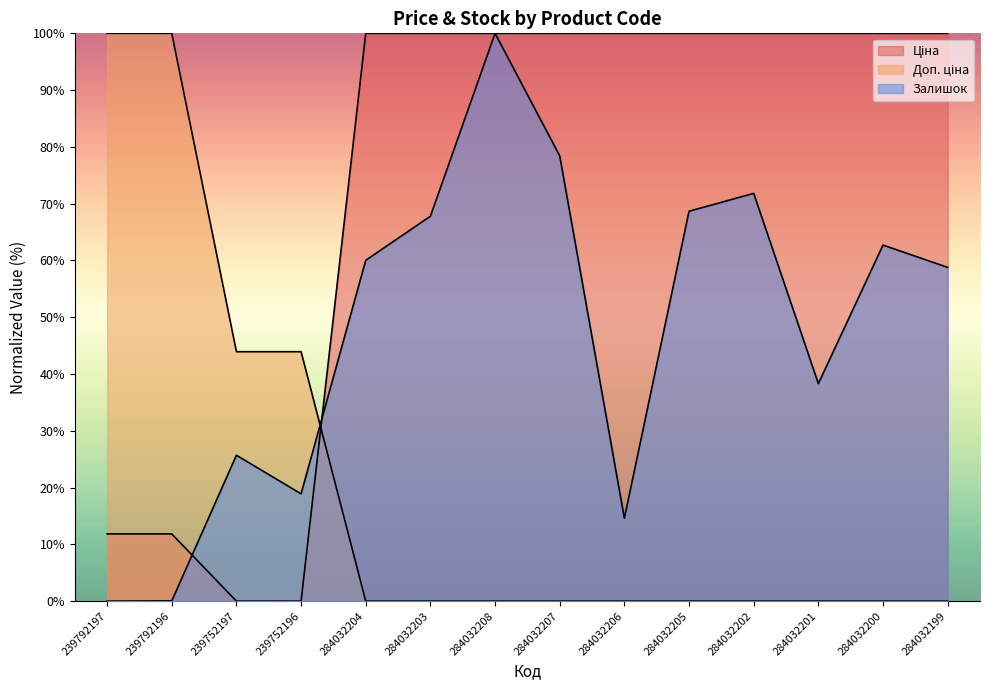

What are all the series names shown in the legend?

Ціна, Доп. ціна, Залишок